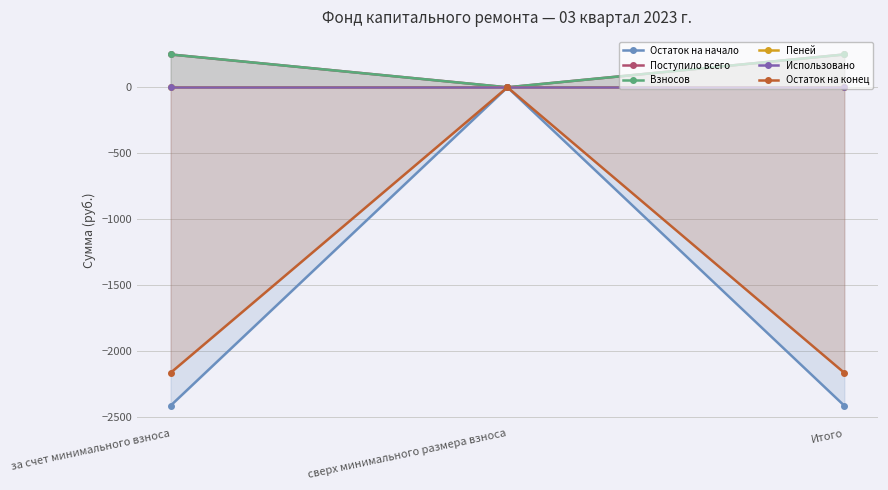

What is the sum of the Остаток на конец values at за счет минимального взноса and Итого?

-4329.0